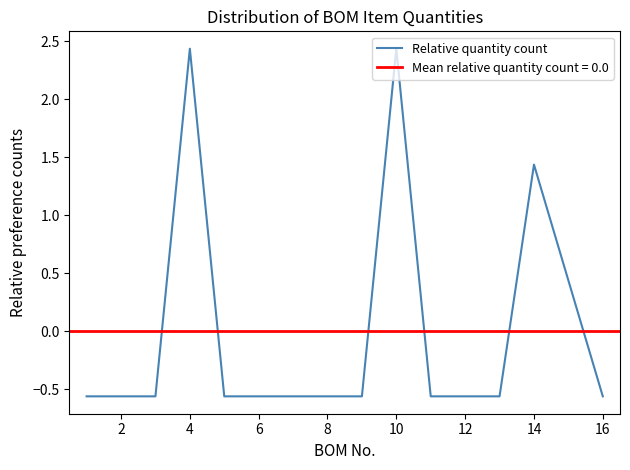

How many data points are above 0?

4